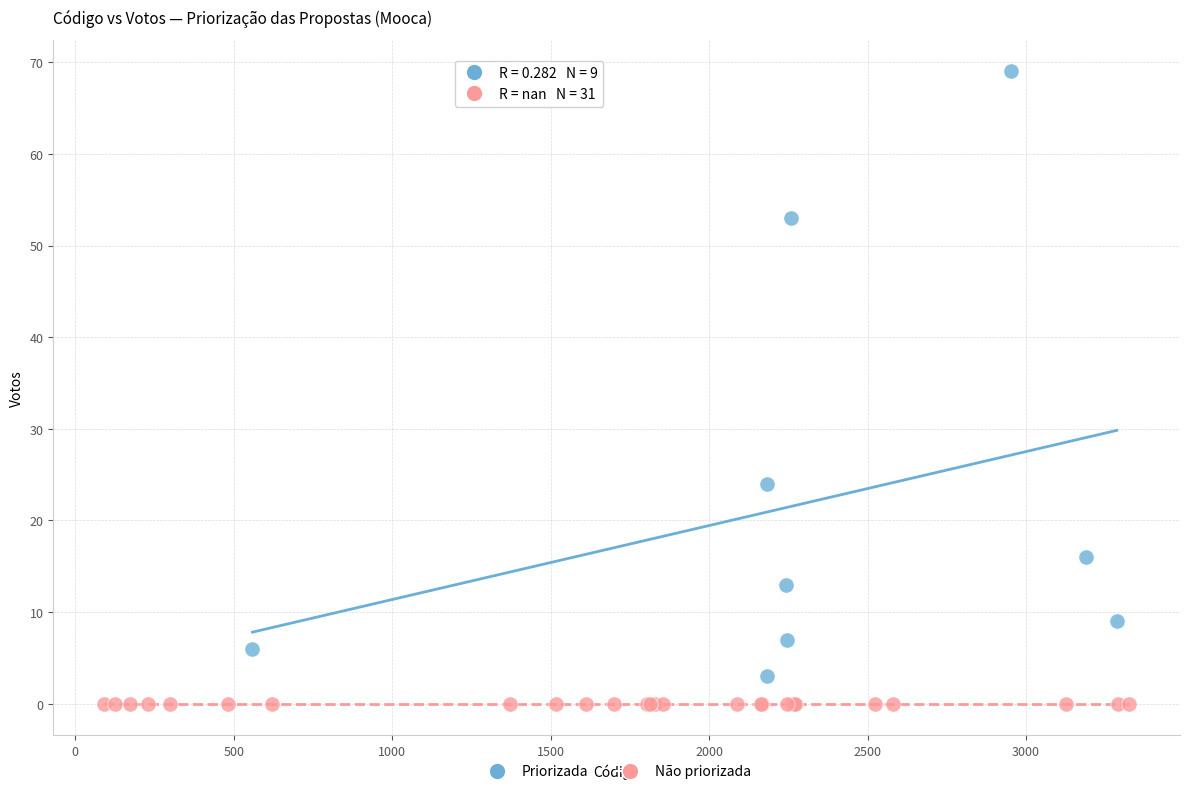

Which series reaches the maximum Y coordinate?

Priorizada